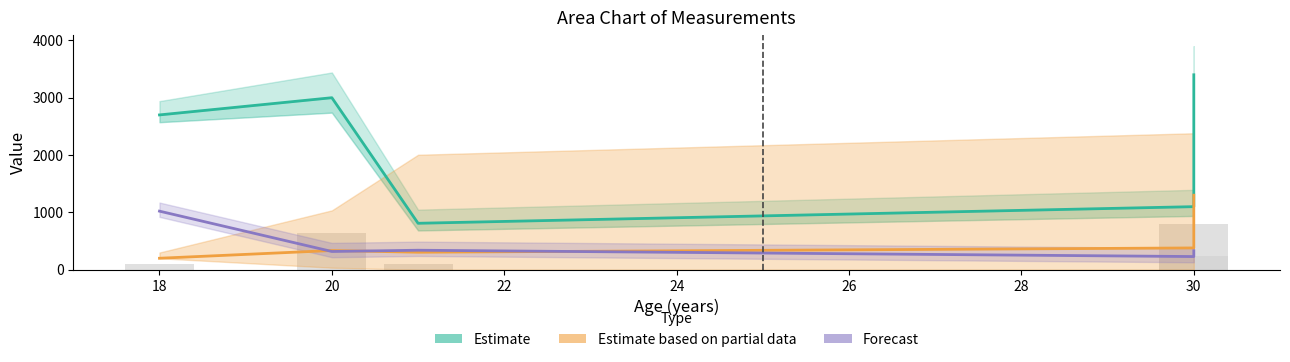

How many groups of bars are there?

5